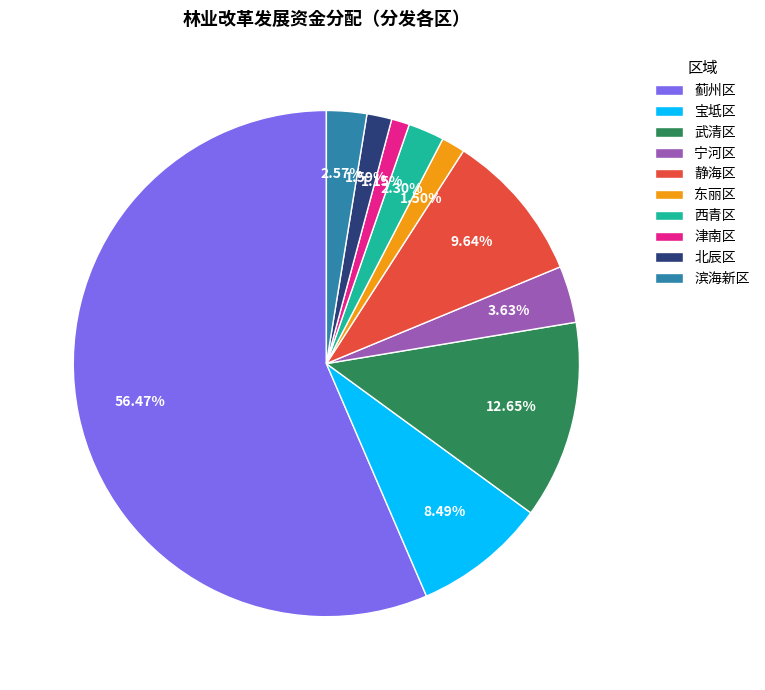

What percentage do 滨海新区 and 宁河区 together represent?

6.2%